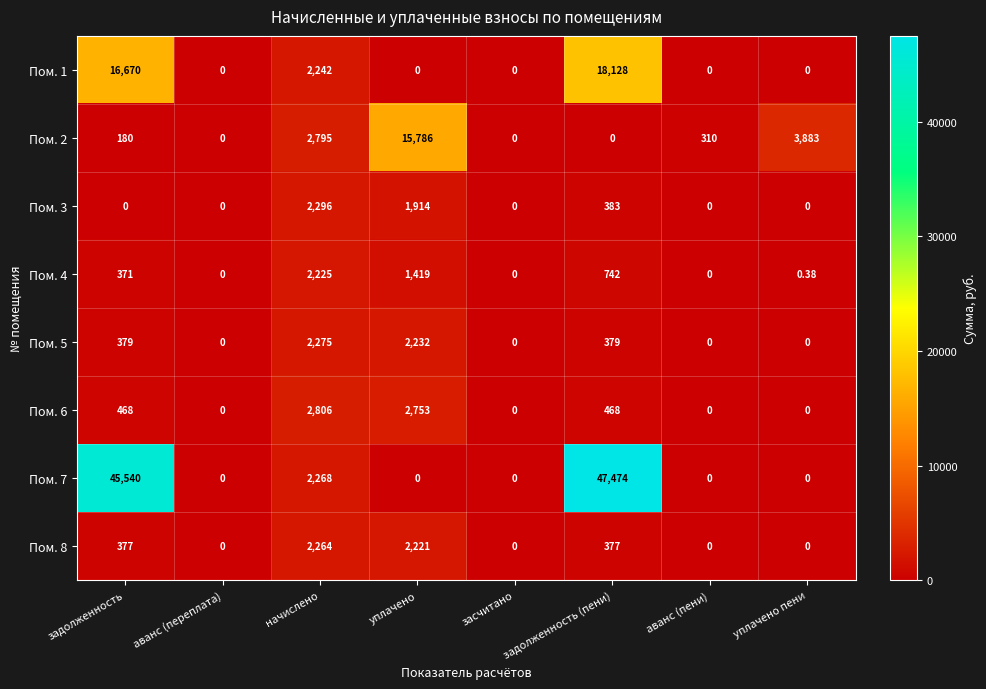

At which category is the sum across all series the highest?

задолженность (пени)